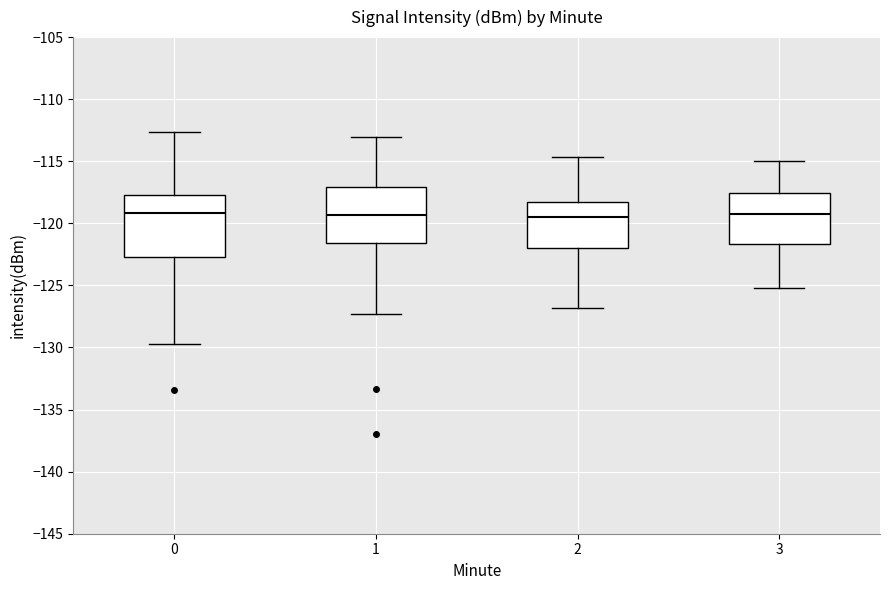

Where does the lower whisker of the box at x = 3 end on the y-axis? The values are not printed on the chart, so give them approximately, as read against the axis.

-125.0